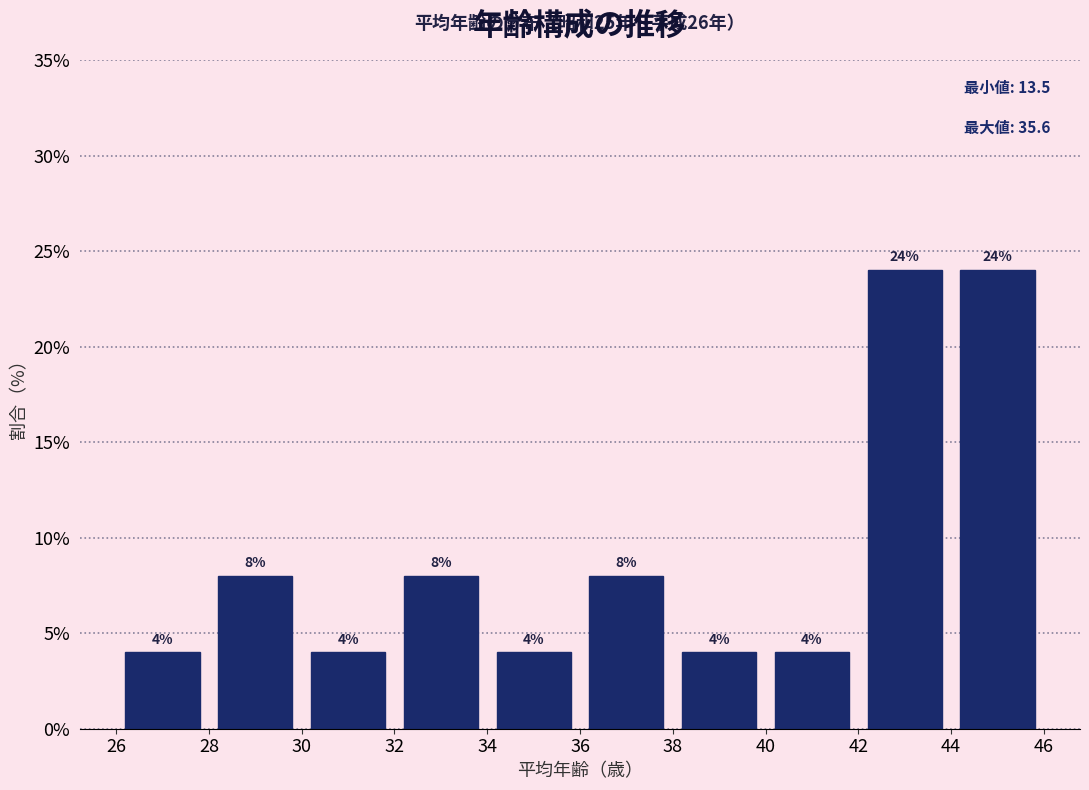

Reading left to right, list every bar in this chart as the range it spans on the x-axis followed by its height.

26 to 28: 4
28 to 30: 8
30 to 32: 4
32 to 34: 8
34 to 36: 4
36 to 38: 8
38 to 40: 4
40 to 42: 4
42 to 44: 24
44 to 46: 24